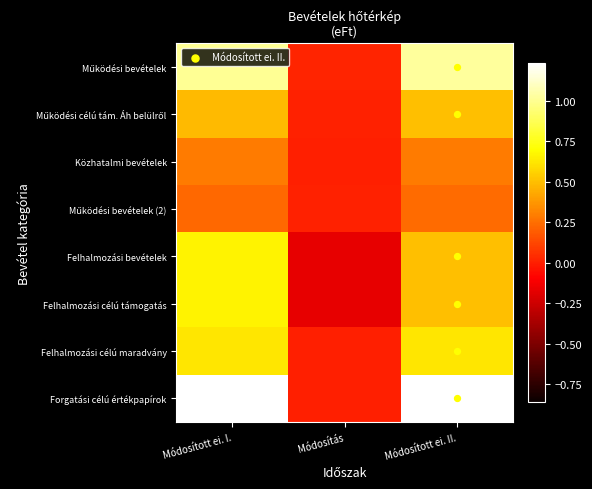

Reading left to right, list all the values displayed in this chart.

Működési bevételek: 1003151	20396	1023547
Működési célú tám. Áh belülről: 486634	12046	498680
Közhatalmi bevételek: 288500	0	288500
Működési bevételek (2): 226324	8350	234674
Felhalmozási bevételek: 664949	-169813	495136
Felhalmozási célú támogatás: 664949	-169813	495136
Felhalmozási célú maradvány: 622908	0	622908
Forgatási célú értékpapírok: 1230000	0	1230000